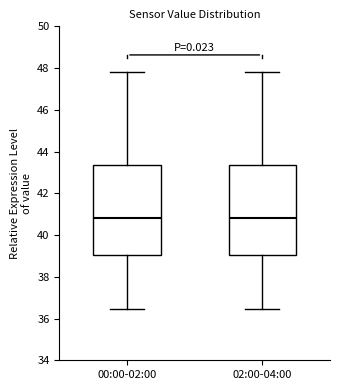

Reading left to right, read every box against the y-axis: the position of its median line, the range the box covers, and the ends of its whiskers. The values are not printed on the chart, so give them approximately, as read against the axis.

00:00-02:00: median 40.8, box 39.0 to 43.4, whiskers 36.4 to 47.8
02:00-04:00: median 40.8, box 39.0 to 43.4, whiskers 36.4 to 47.8